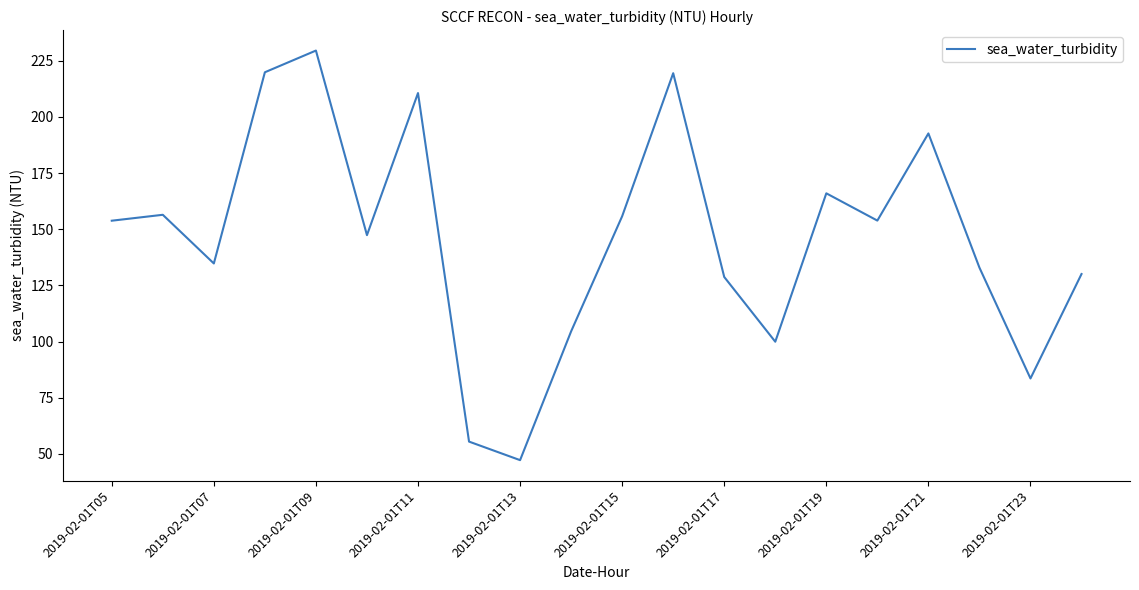

What is the greatest value displayed?

229.6